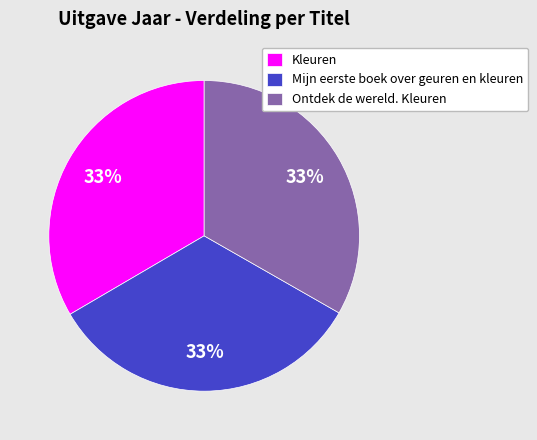

The Mijn eerste boek over geuren en kleuren slice represents 48% of the pie. True or false?

False